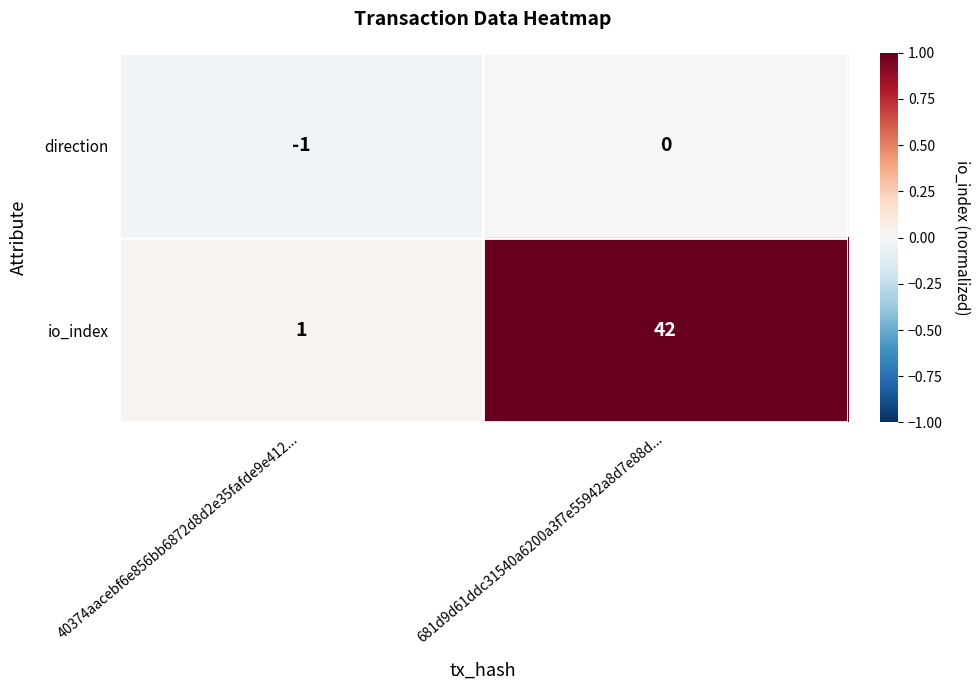

At how many categories does at least one series exceed 0?

2